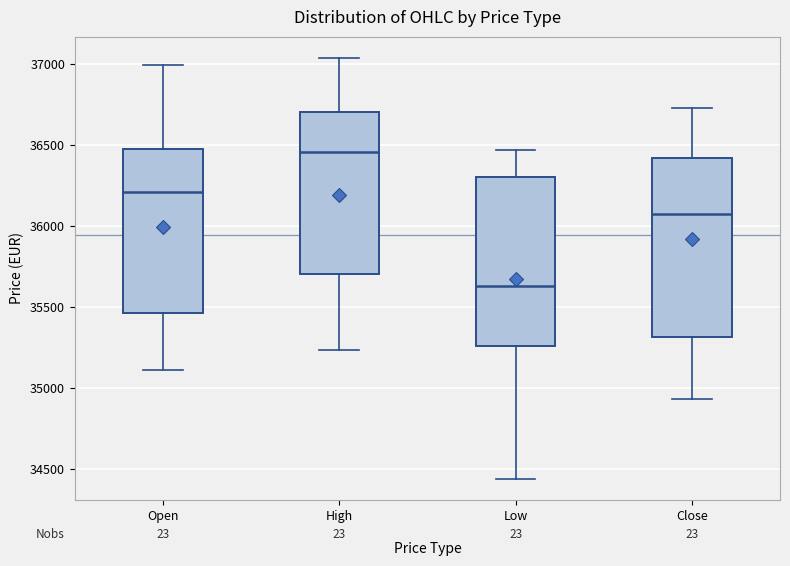

Comparing the boxes themselves (not the whiskers), which one is the tallest?

Close